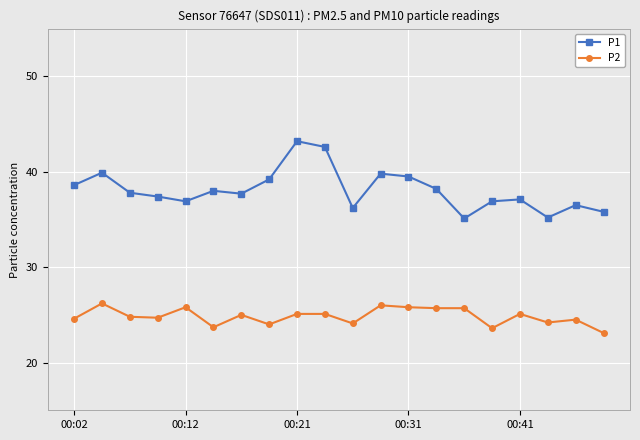

Which series has the widest spread of values?

P1